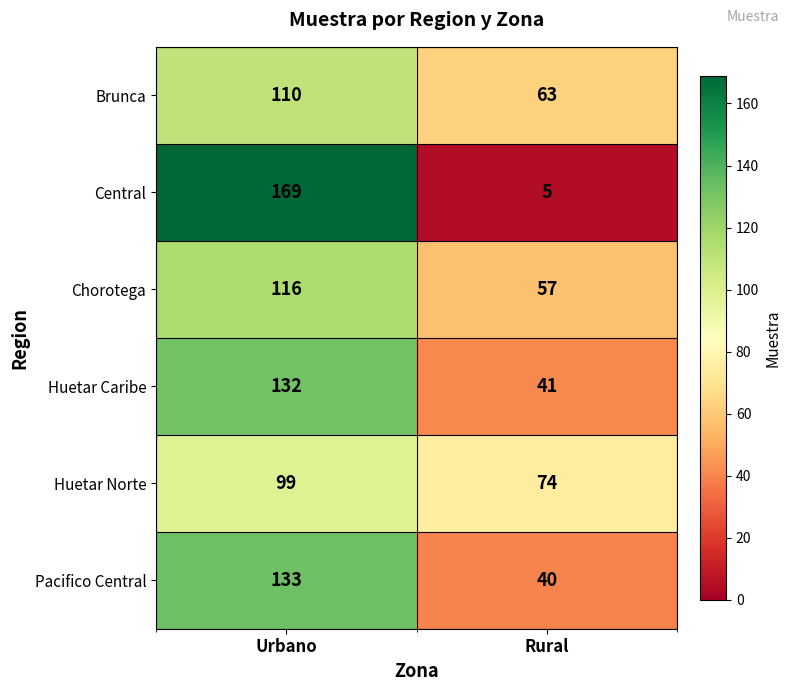

At which category is the sum across all series the highest?

Urbano